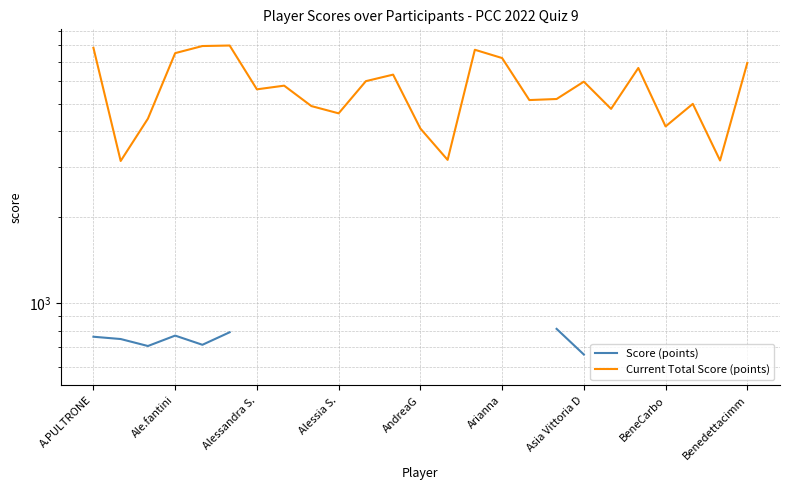

What is the difference between the maximum and minimum values in the Current Total Score (points) series?

4842.0